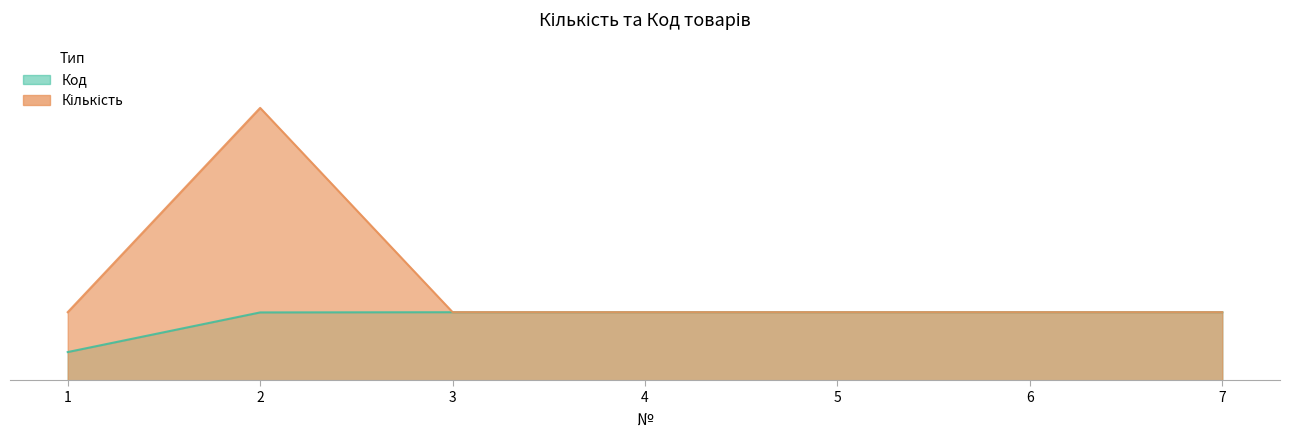

How many lines are shown in the chart?

2